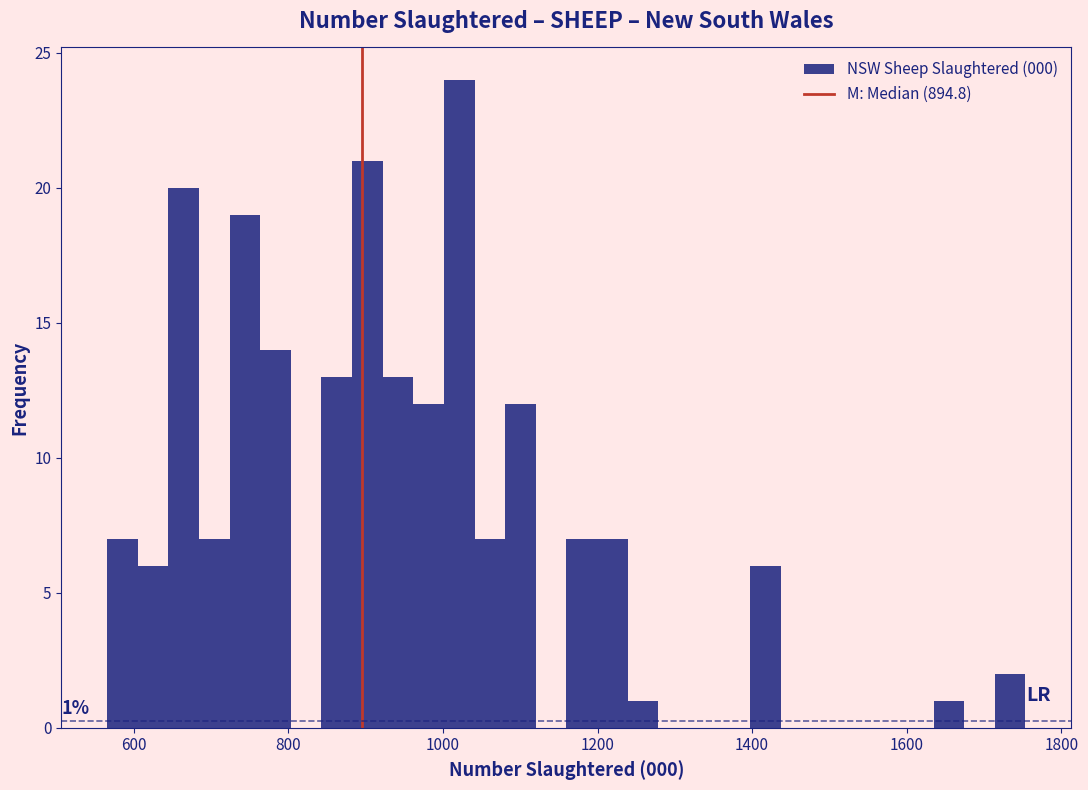

Read against the x-axis, roughly where is the centre of the tallest bar?

1020